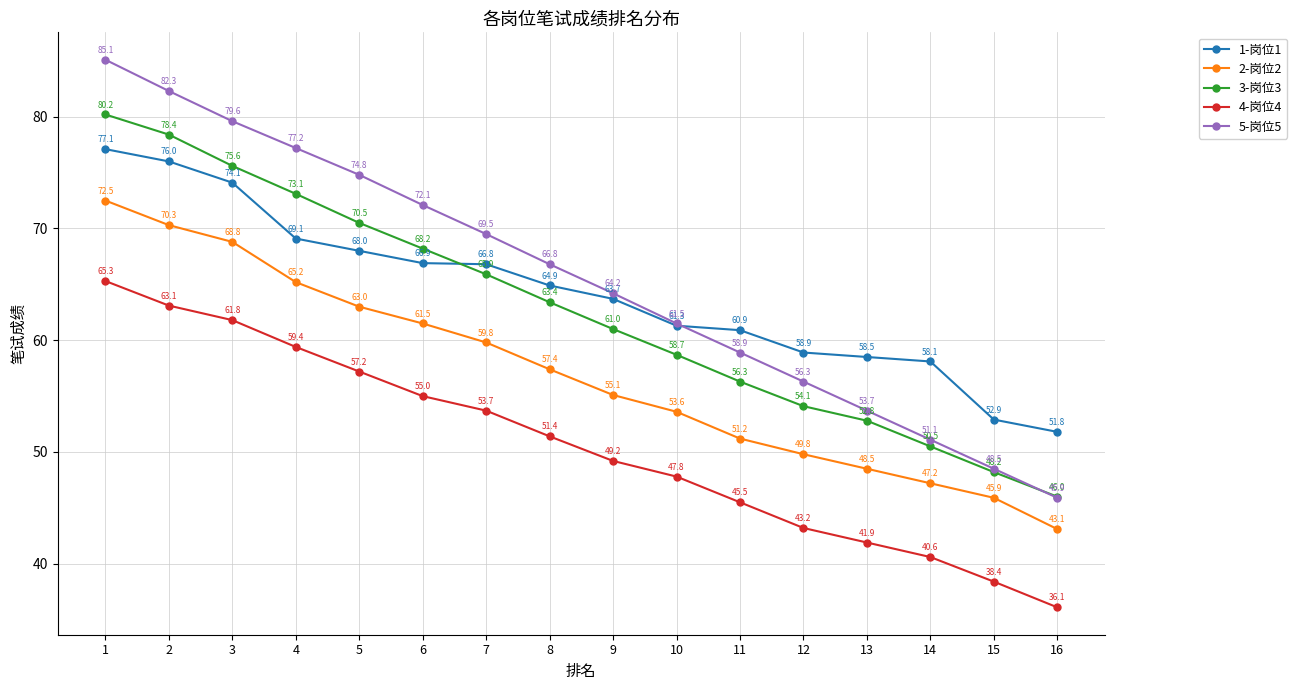

What is the sum of the 3-岗位3 values at 5 and 13?

123.3